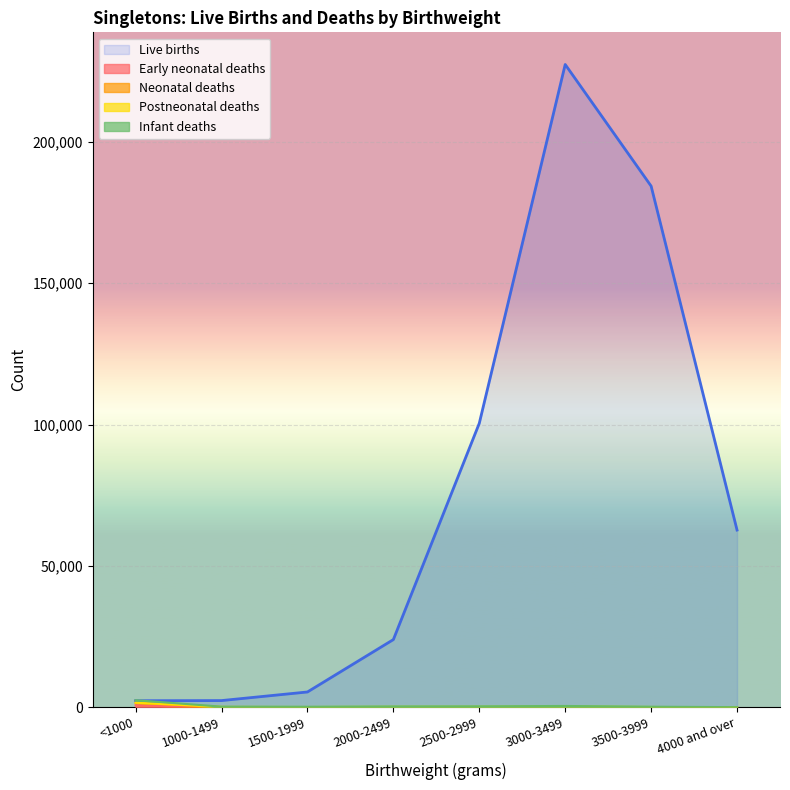

Where is the first local minimum for Infant deaths?

1500-1999